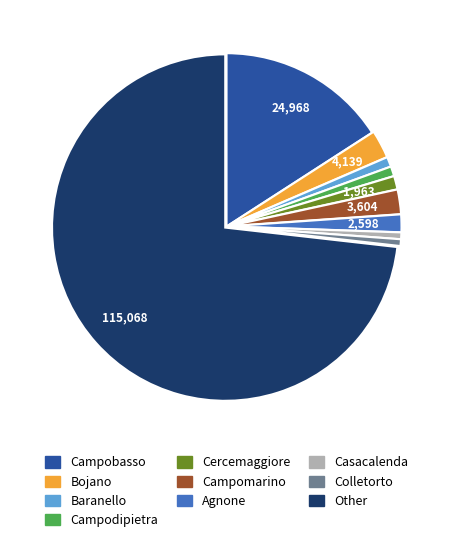

Combined, do Bojano and Agnone account for over 50%?

No